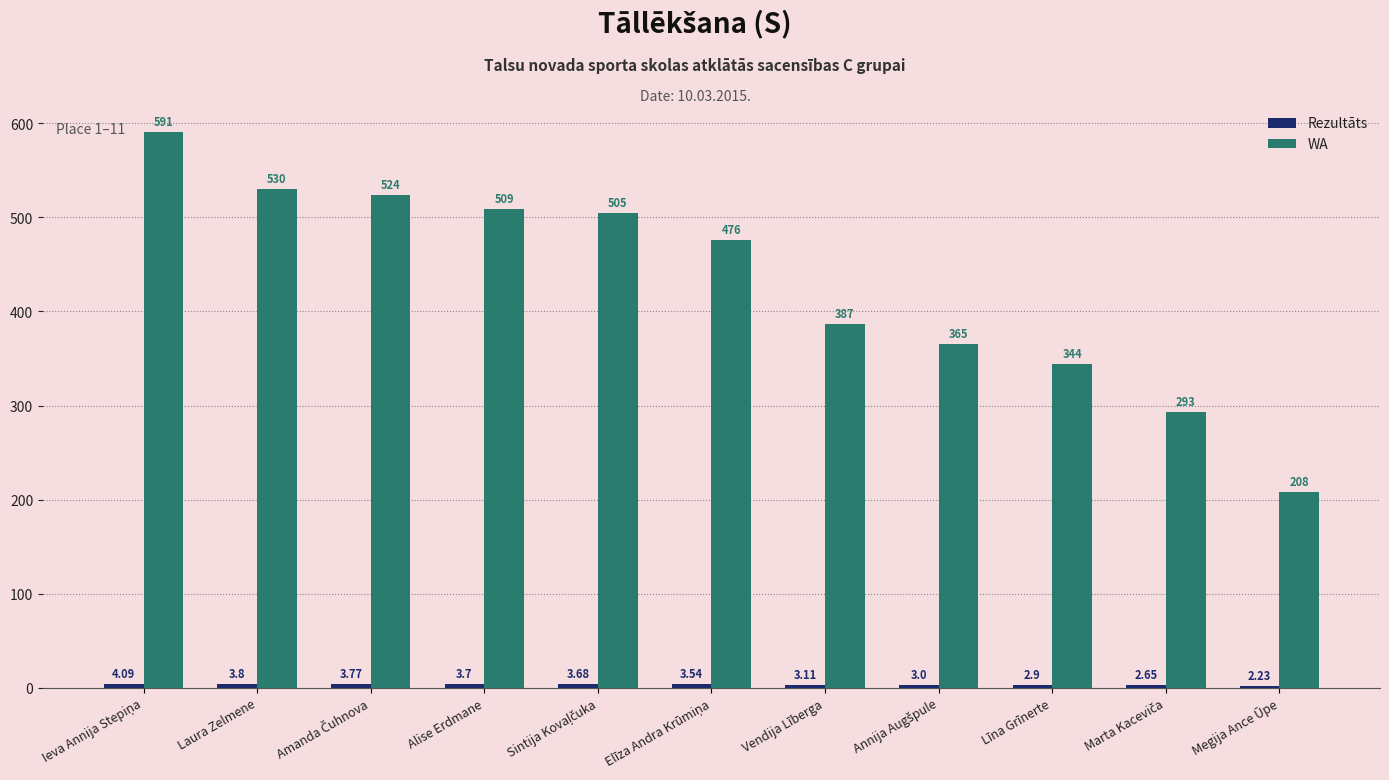

Count the number of data series in this chart.

2